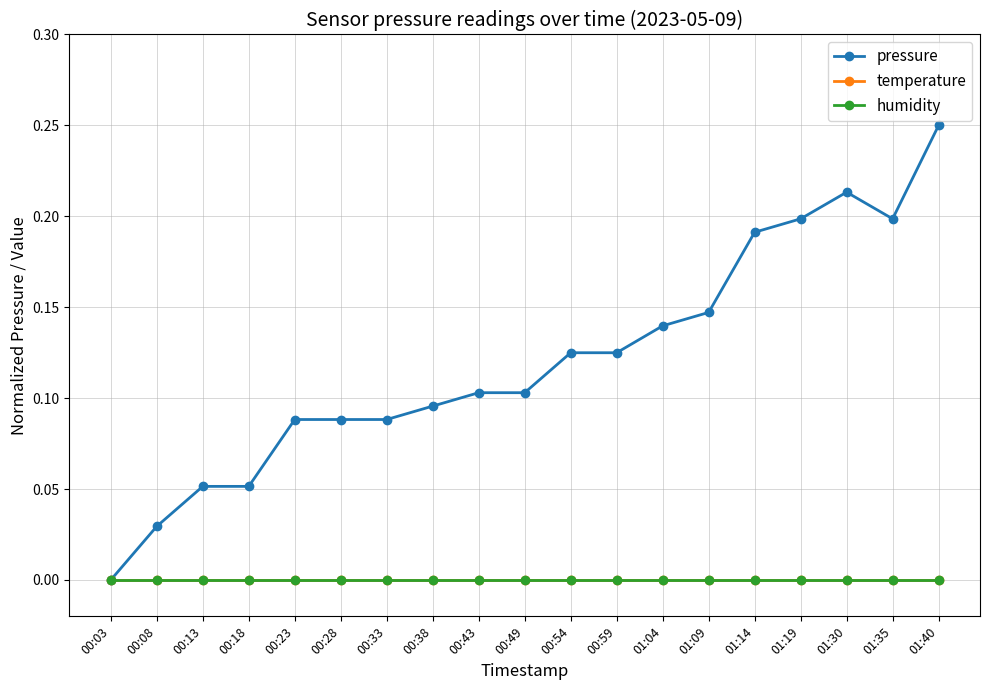

Which series has the largest total across all categories?

pressure